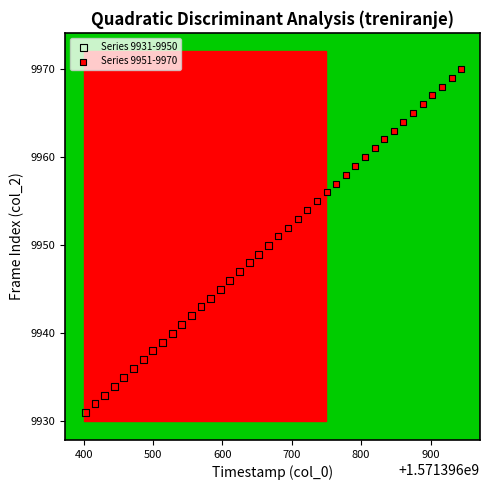

Which series reaches the maximum Y coordinate?

Series 9951-9970